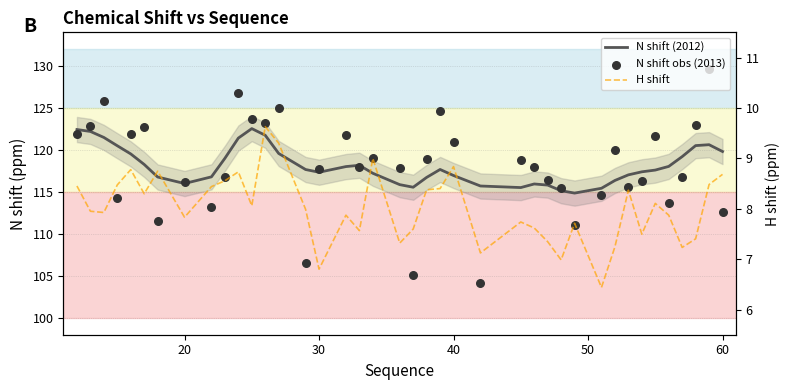

What are all the series names shown in the legend?

N shift (2012), N shift obs (2013), H shift